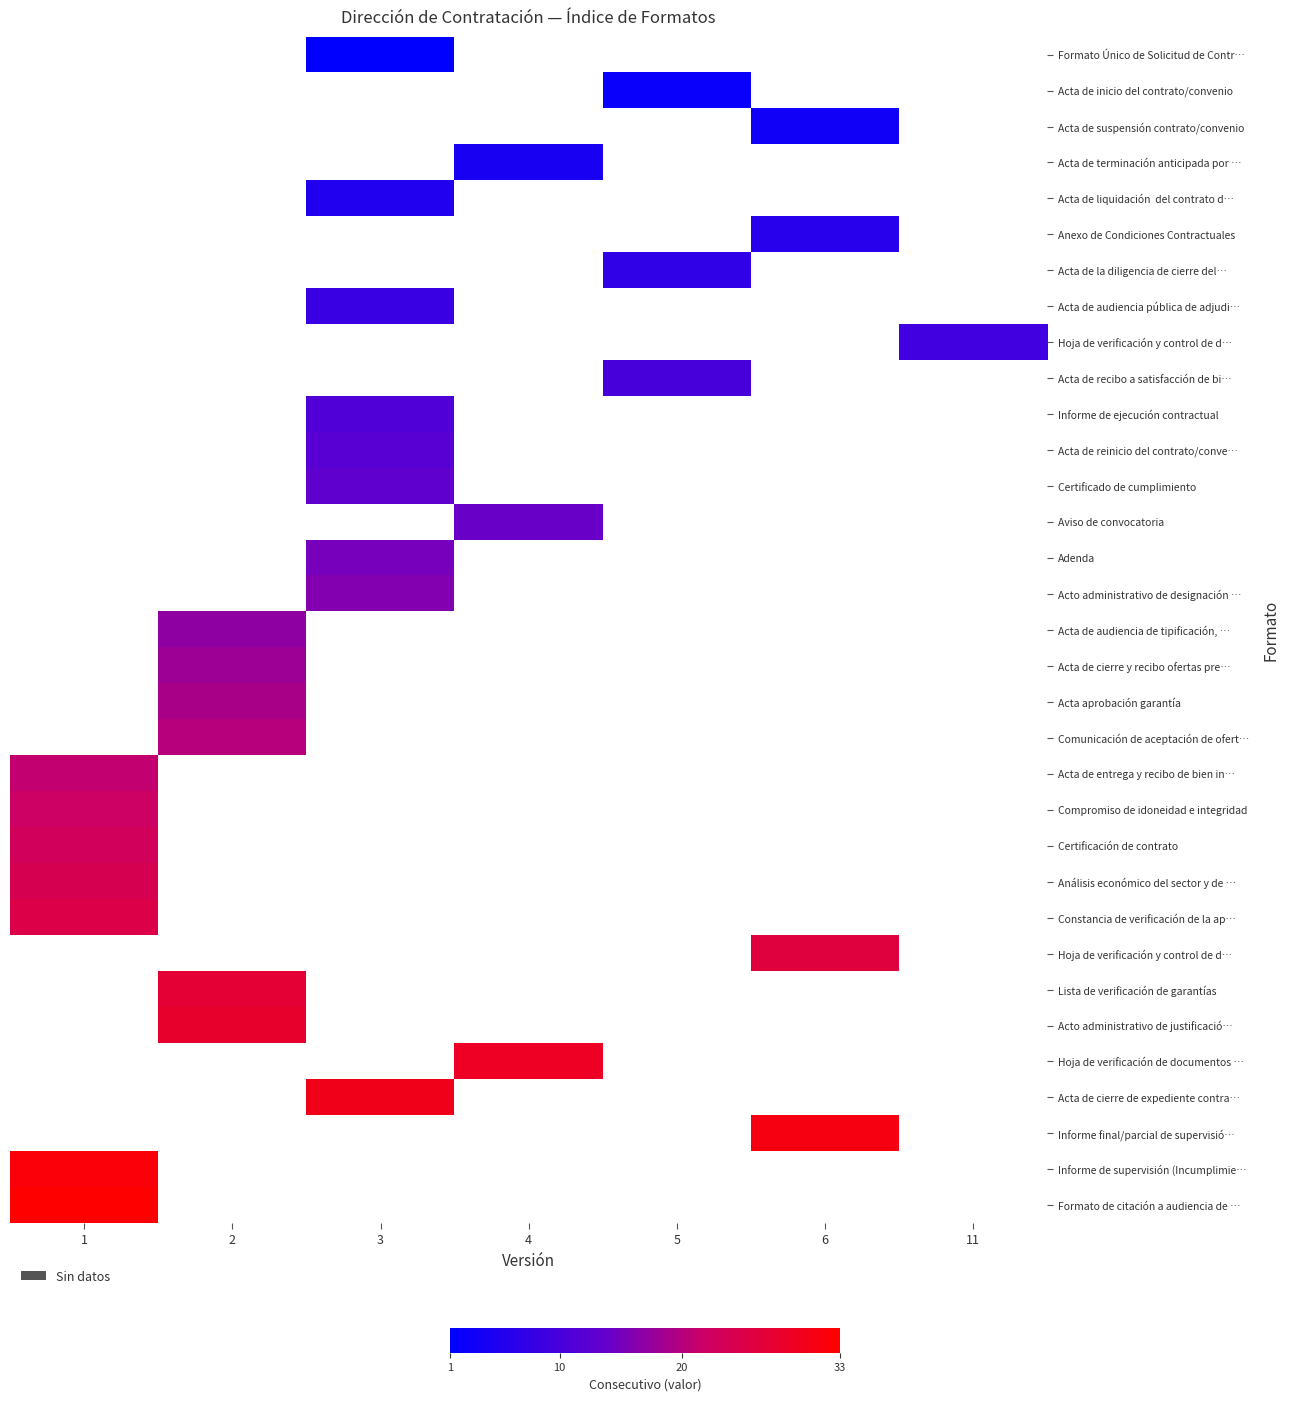

Between 3 and 2, which is larger?

2